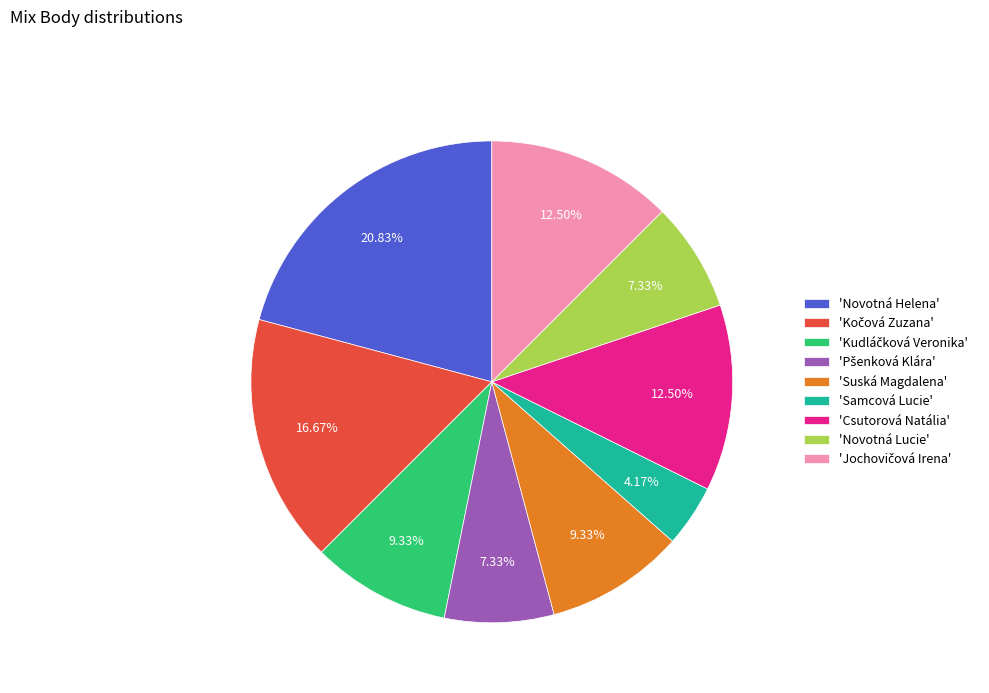

Is there any slice that represents more than half of the pie?

No